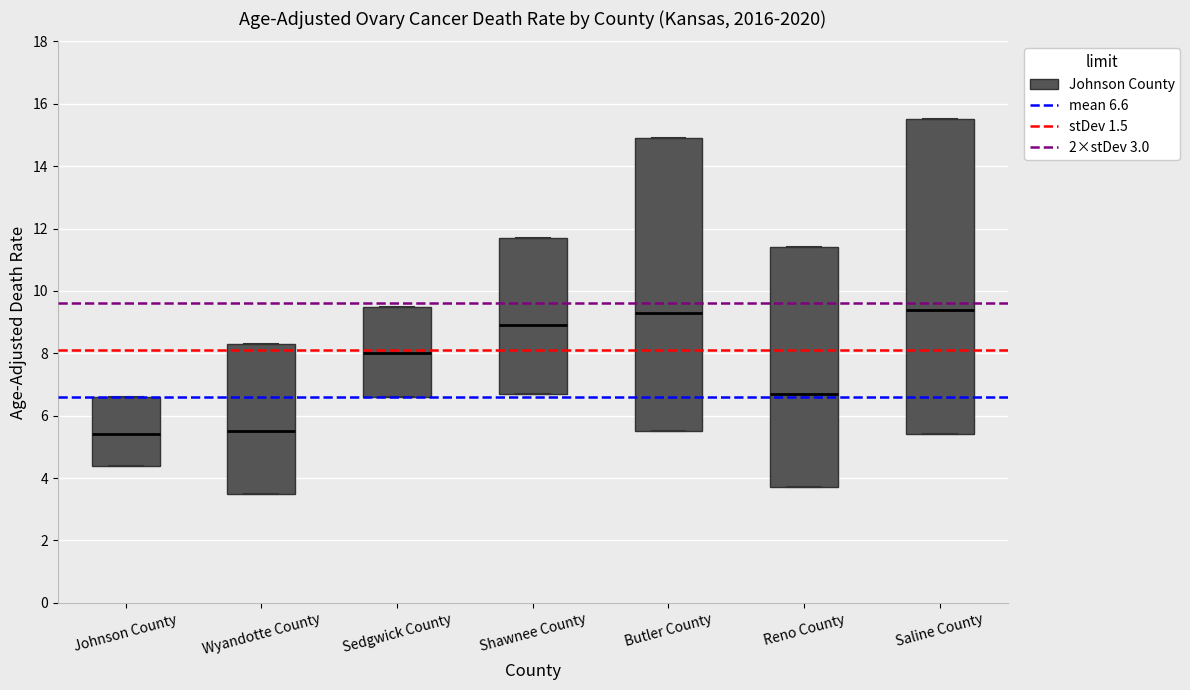

Comparing the boxes themselves (not the whiskers), which one is the tallest?

Saline County